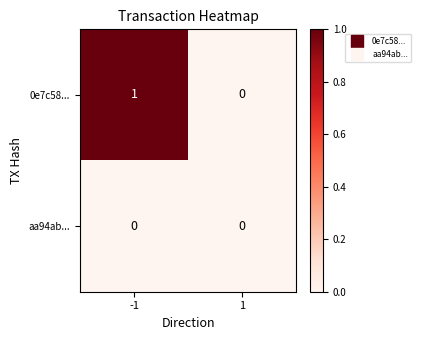

List the labels in order of 0e7c58... value, largest first.

-1, 1